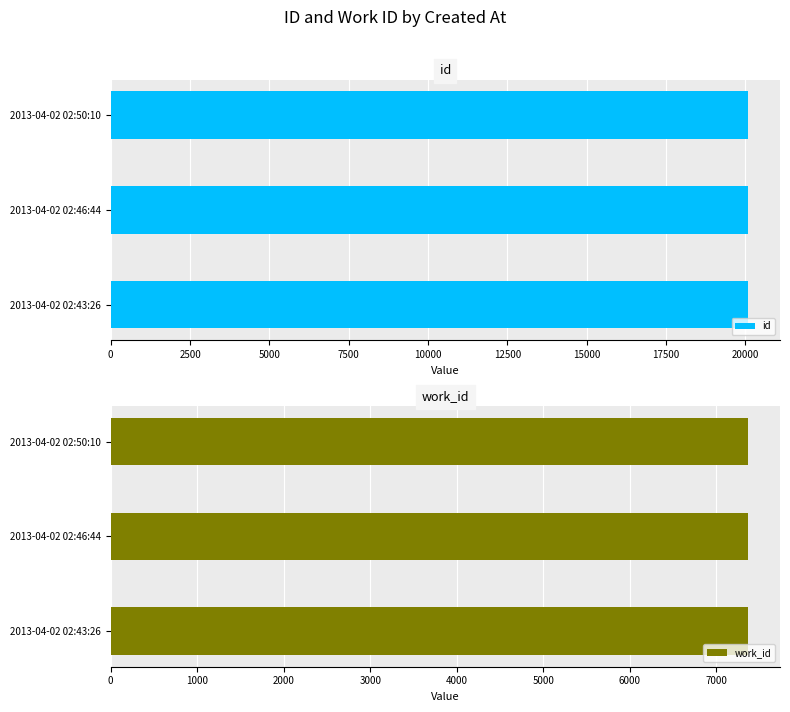

What is the lowest value of the id series?

20088